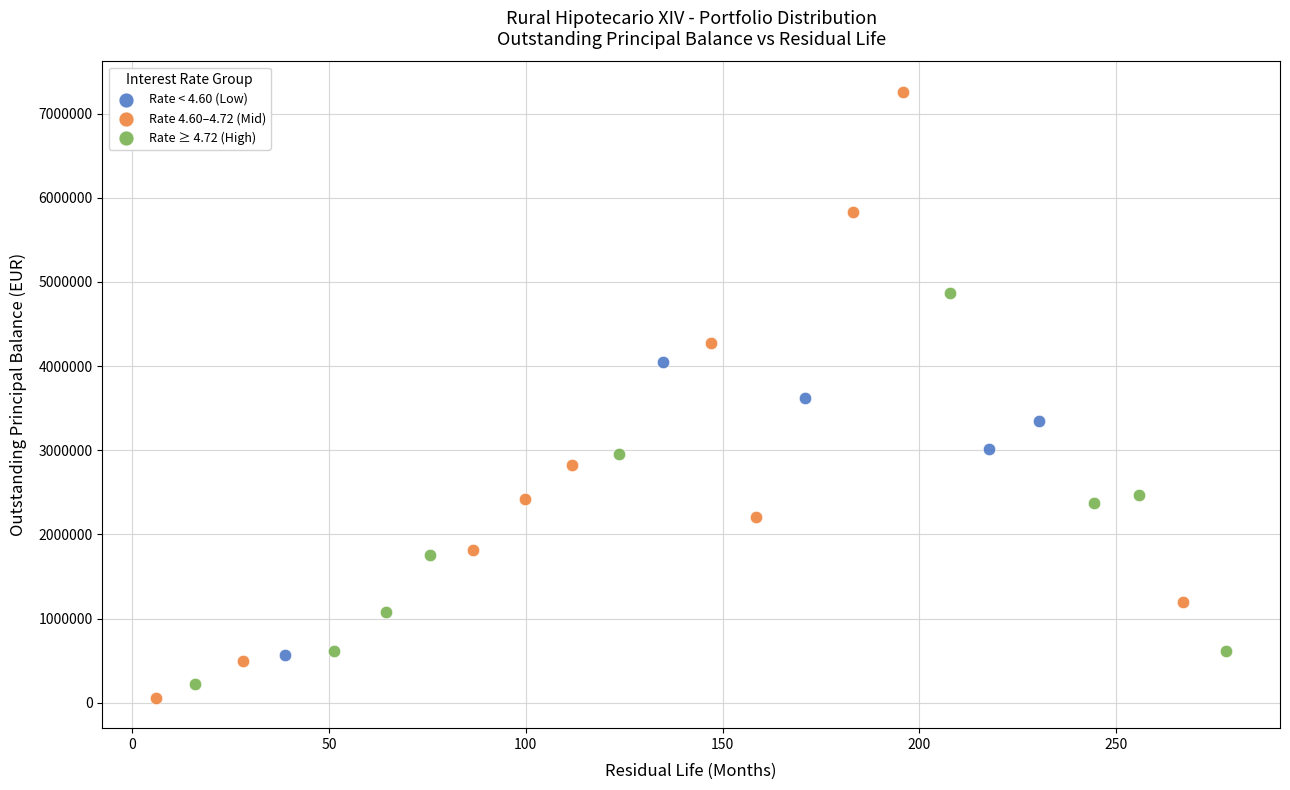

Which series contains the highest Y value?

Rate 4.60–4.72 (Mid)